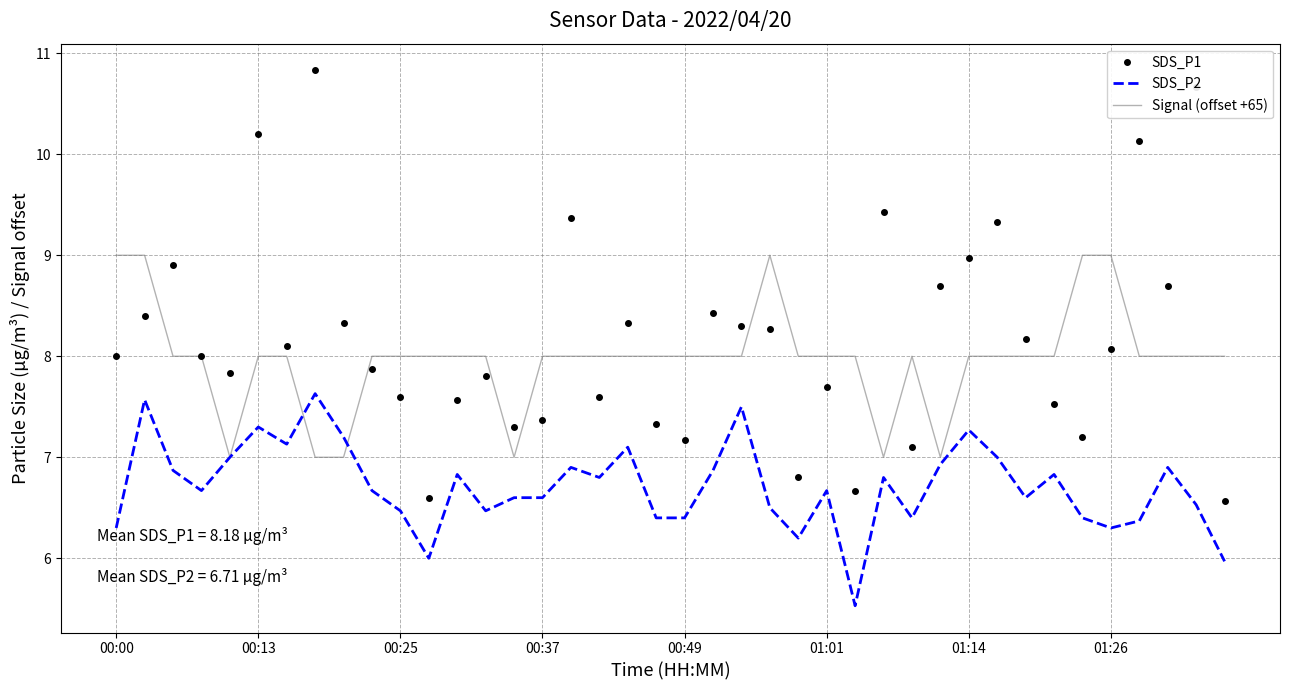

What is the minimum value shown in the chart?

5.5